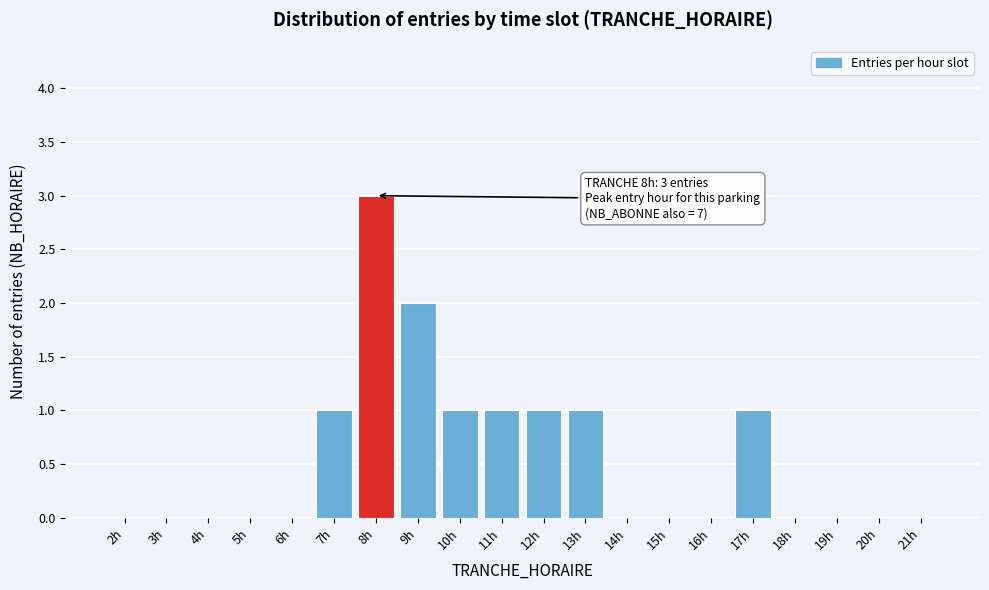

Reading left to right, what are all the values shown in this chart?

2h=0	3h=0	4h=0	5h=0	6h=0	7h=1	8h=3	9h=2	10h=1	11h=1	12h=1	13h=1	14h=0	15h=0	16h=0	17h=1	18h=0	19h=0	20h=0	21h=0